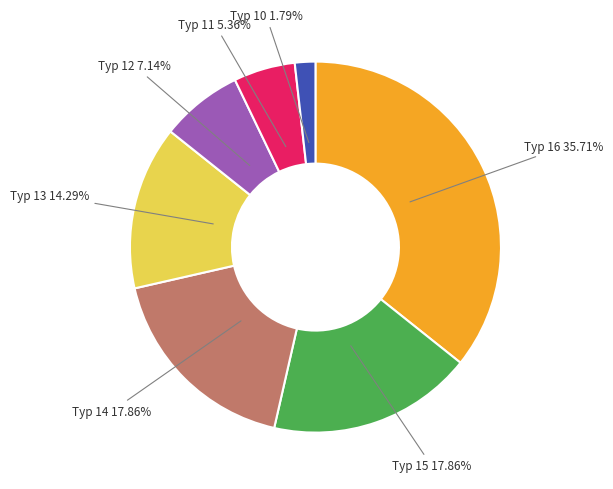

Is Typ 13 14.29% the majority of the pie?

No